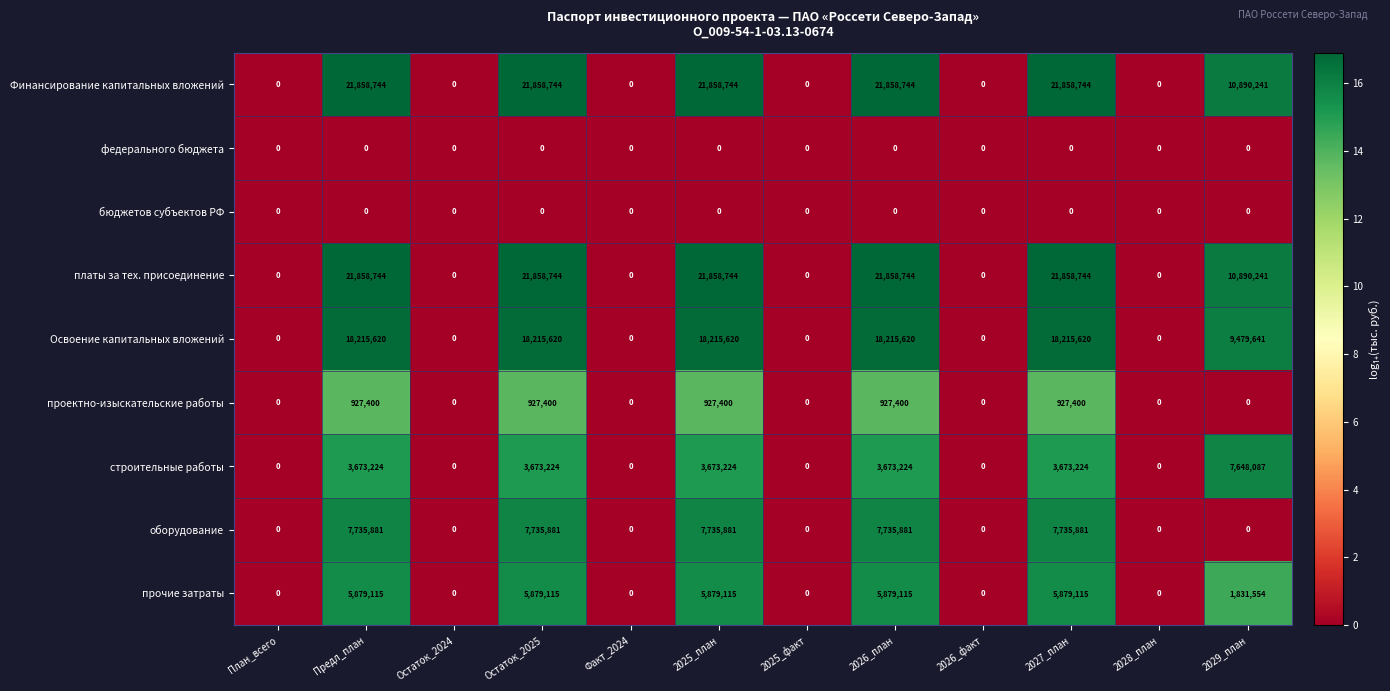

How many distinct data groups are displayed?

9